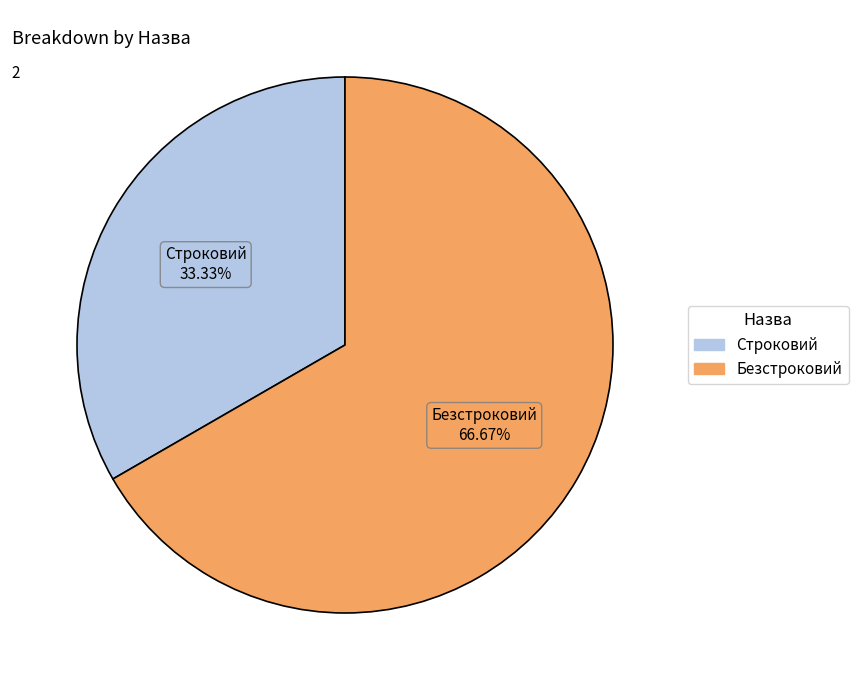

What is the ratio of the value at Безстроковий to the value at Строковий?

2.0